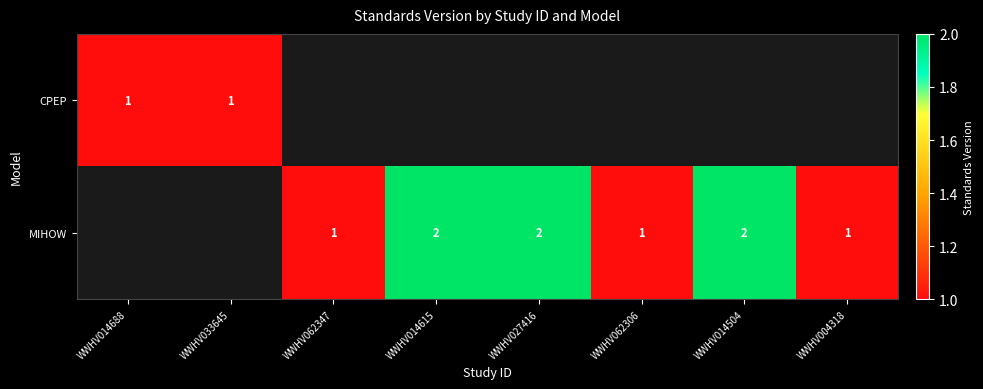

True or false: MIHOW has a value of 1 at WWHV062306.

True